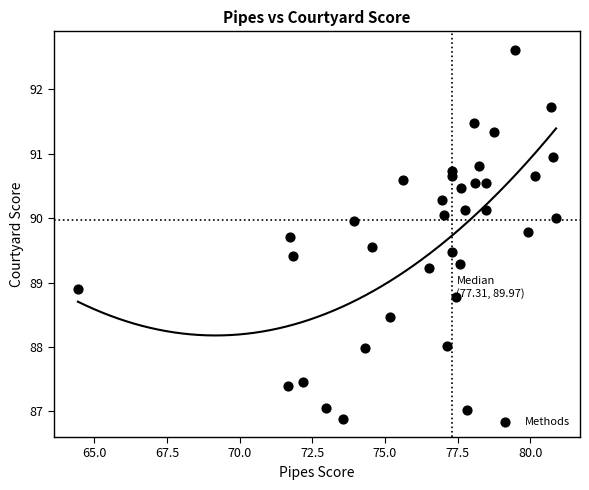

What Y value in the scatter plot is closest to 89?

88.9